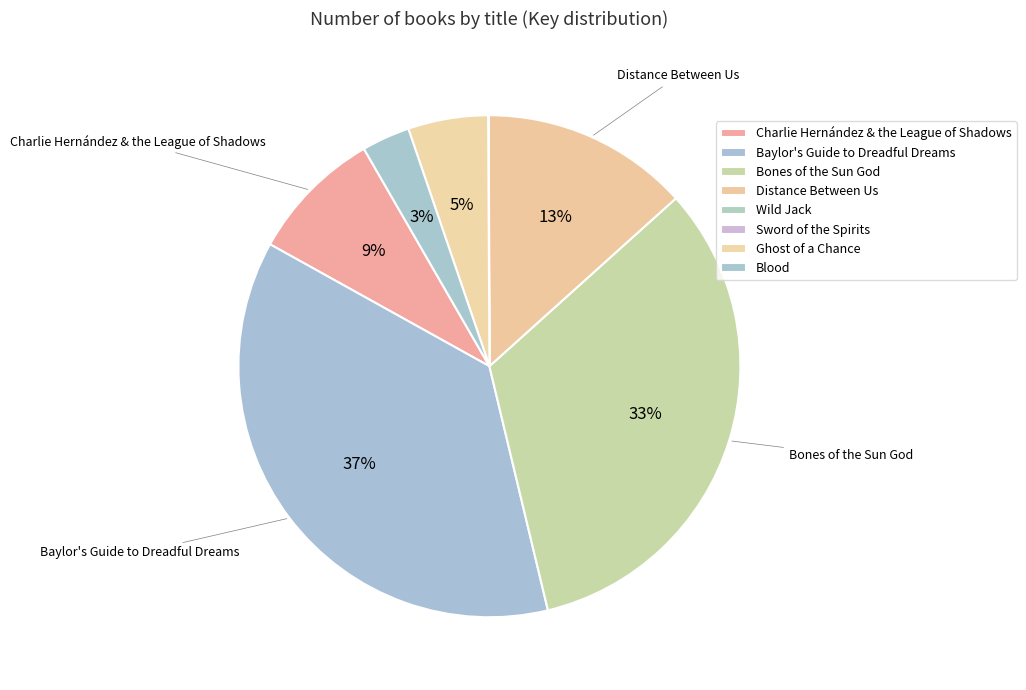

Is there any slice that represents more than half of the pie?

No